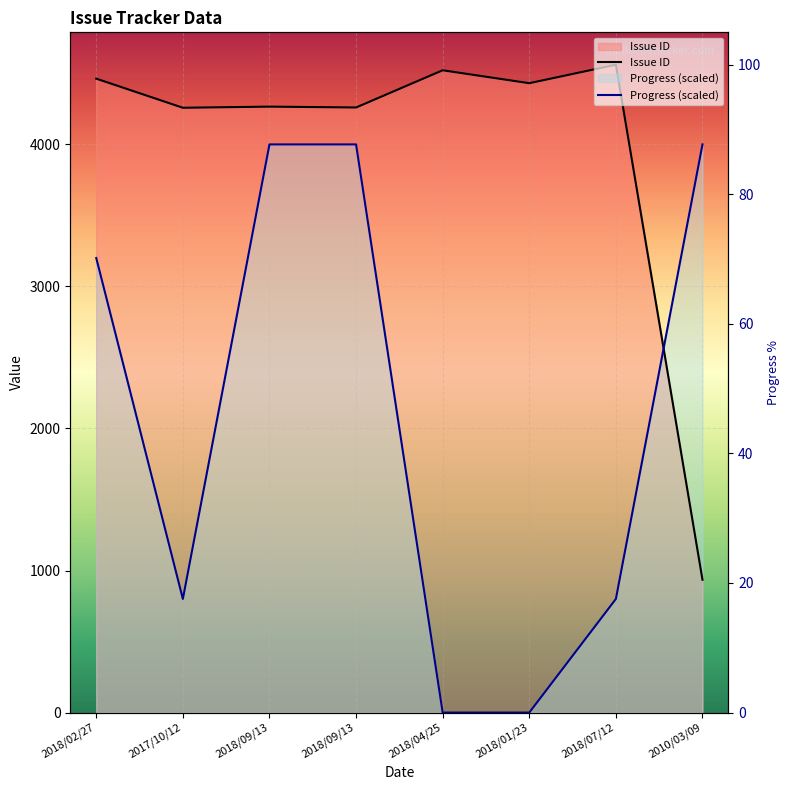

The value of Issue ID at 2018/01/23 is 6210. True or false?

False